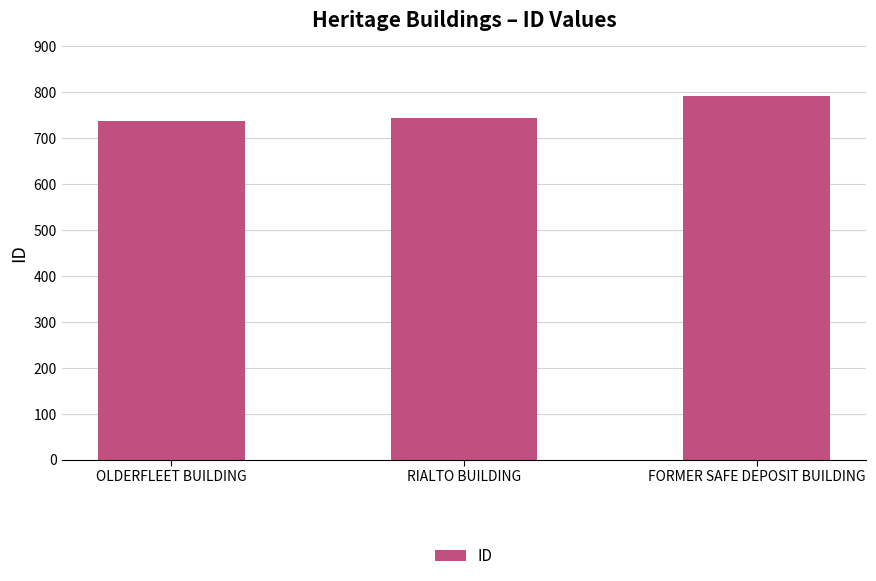

Which has a higher value, OLDERFLEET BUILDING or FORMER SAFE DEPOSIT BUILDING?

FORMER SAFE DEPOSIT BUILDING